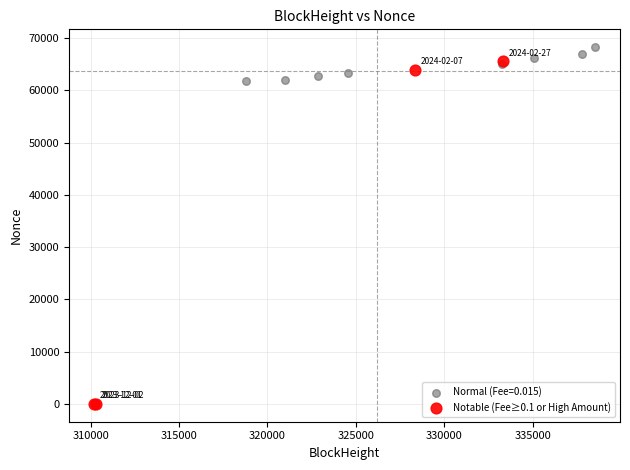

Which series reaches the minimum Y coordinate?

Notable (Fee≥0.1 or High Amount)